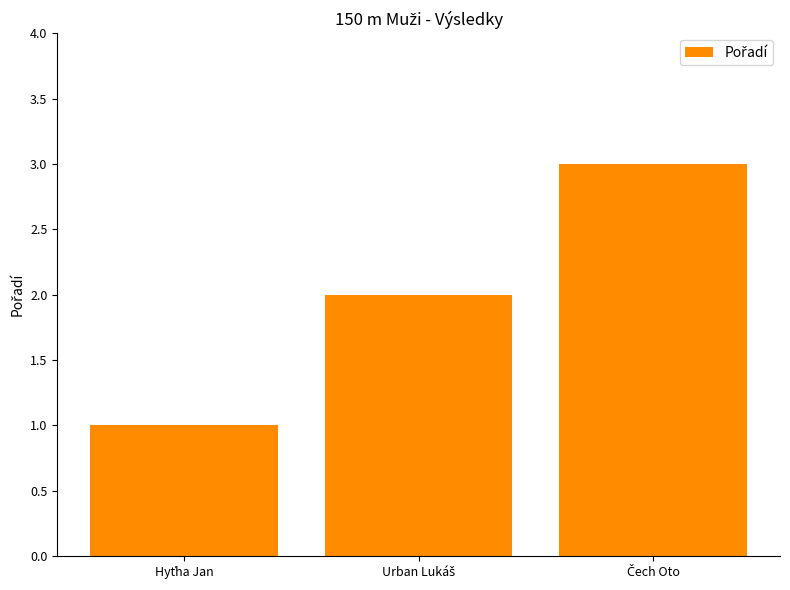

What is the sum of all values?

6